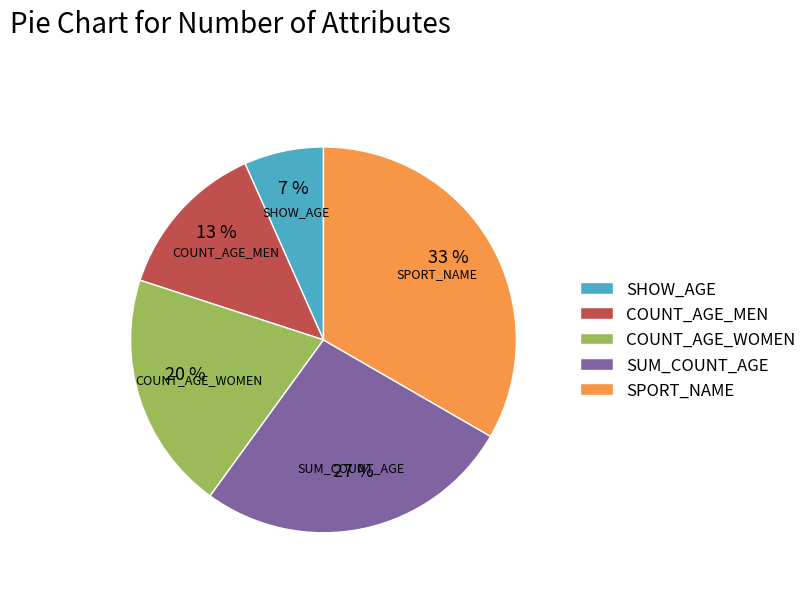

Between SUM_COUNT_AGE and COUNT_AGE_WOMEN, which is larger?

SUM_COUNT_AGE